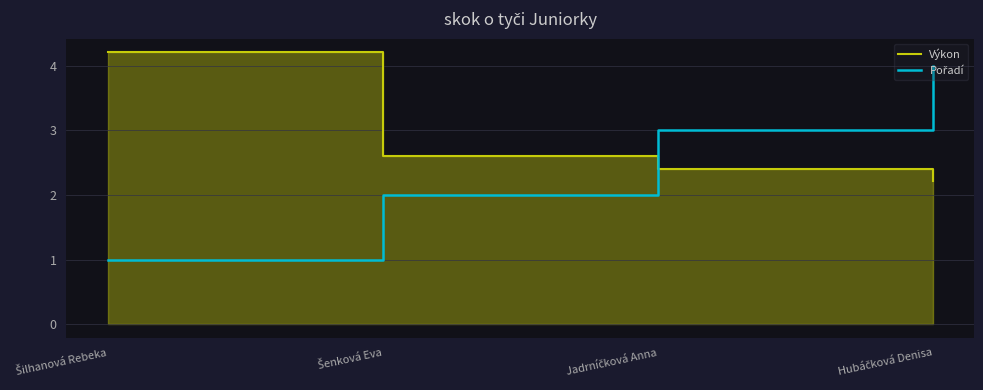

The Pořadí series shows 4.0 at Hubáčková Denisa. True or false?

True